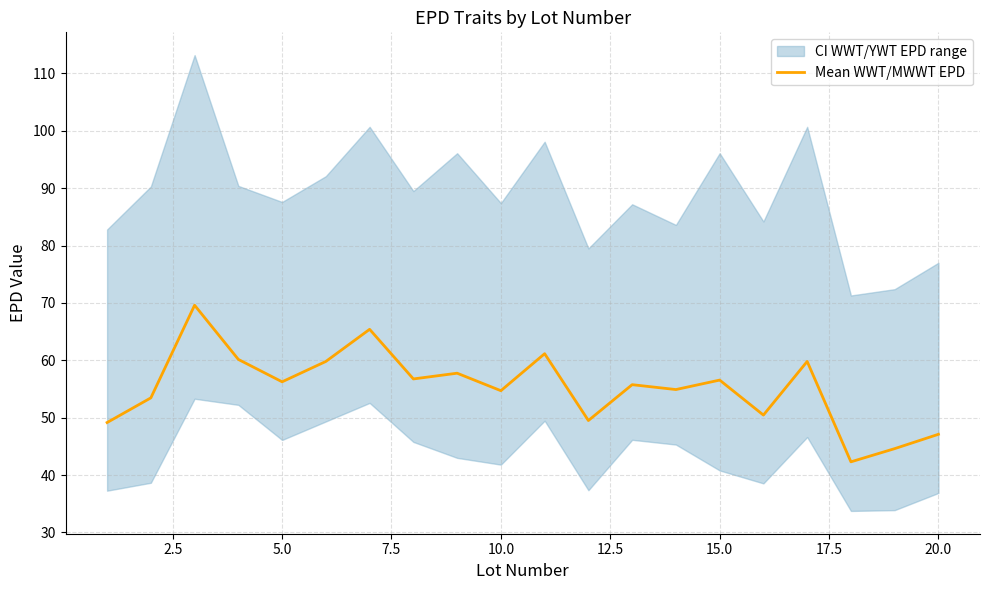

Count the number of categories in the chart.

20